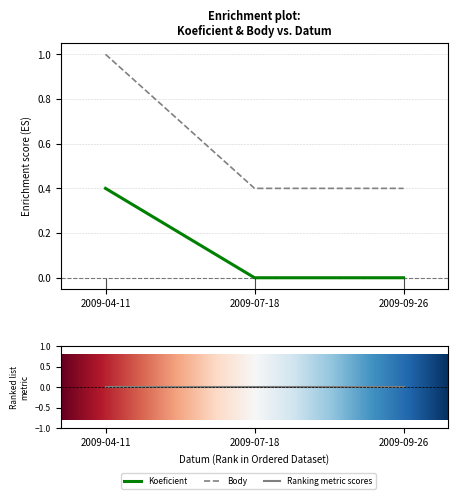

What is the sum of the Body values at 2009-09-26 and 2009-07-18?

0.8